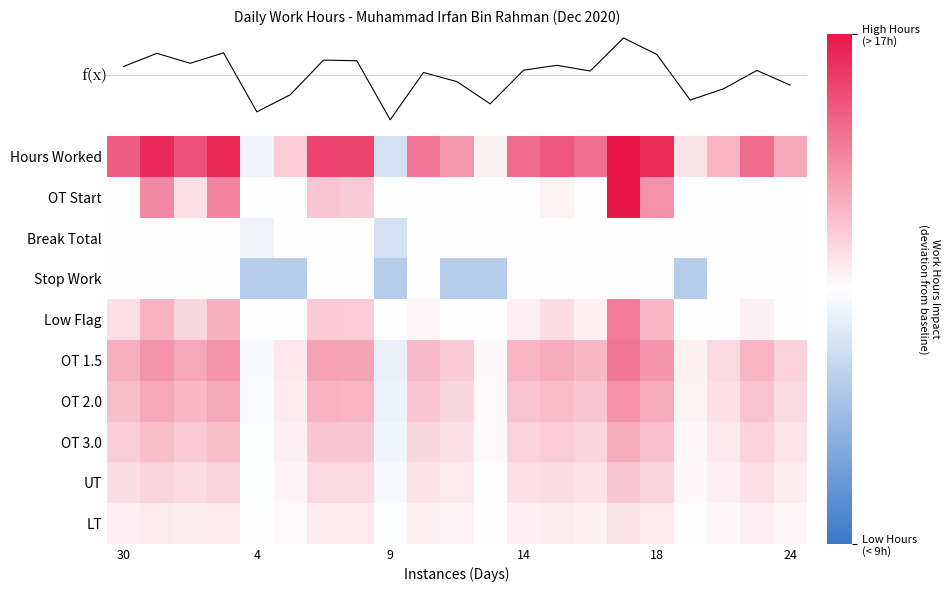

What is the minimum value shown in the chart?

-0.3